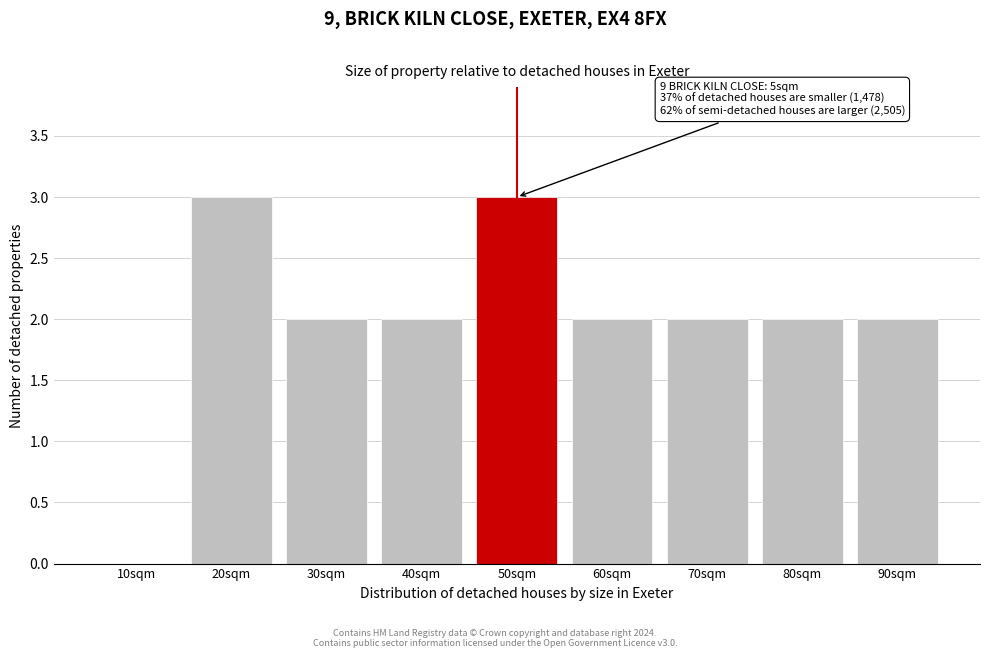

Reading right to left, list all the values displayed in this chart.

90sqm=2	80sqm=2	70sqm=2	60sqm=2	50sqm=3	40sqm=2	30sqm=2	20sqm=3	10sqm=0